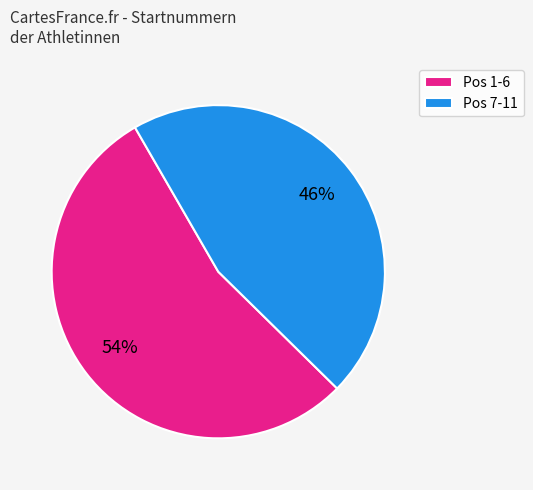

To the nearest percent, what portion does Pos 1-6 represent?

54%